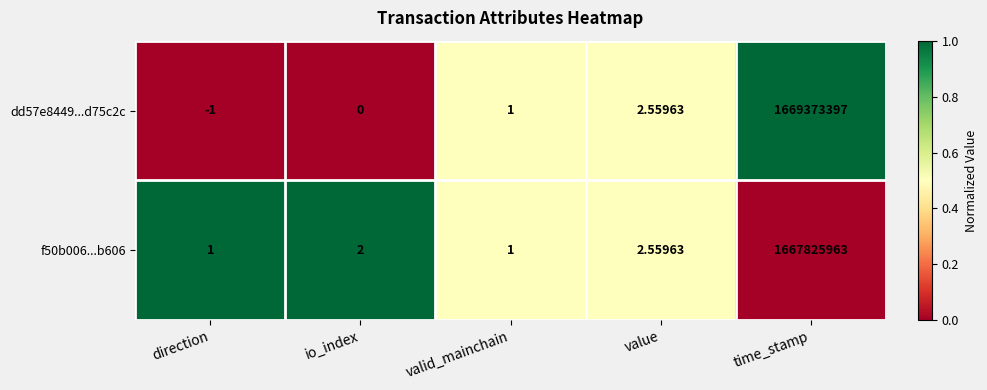

Which series has the largest total across all categories?

dd57e8449...d75c2c